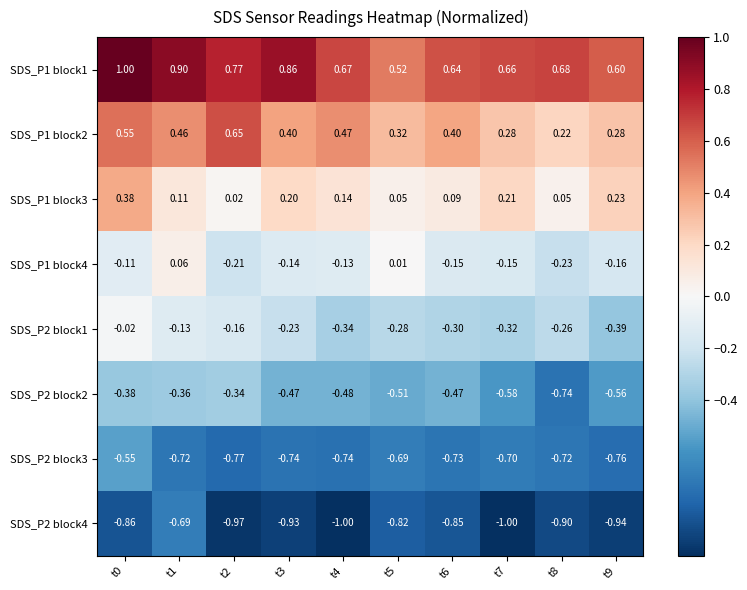

Is the value of SDS_P1 block4 at t4 greater than the value of SDS_P2 block4 at t3?

Yes